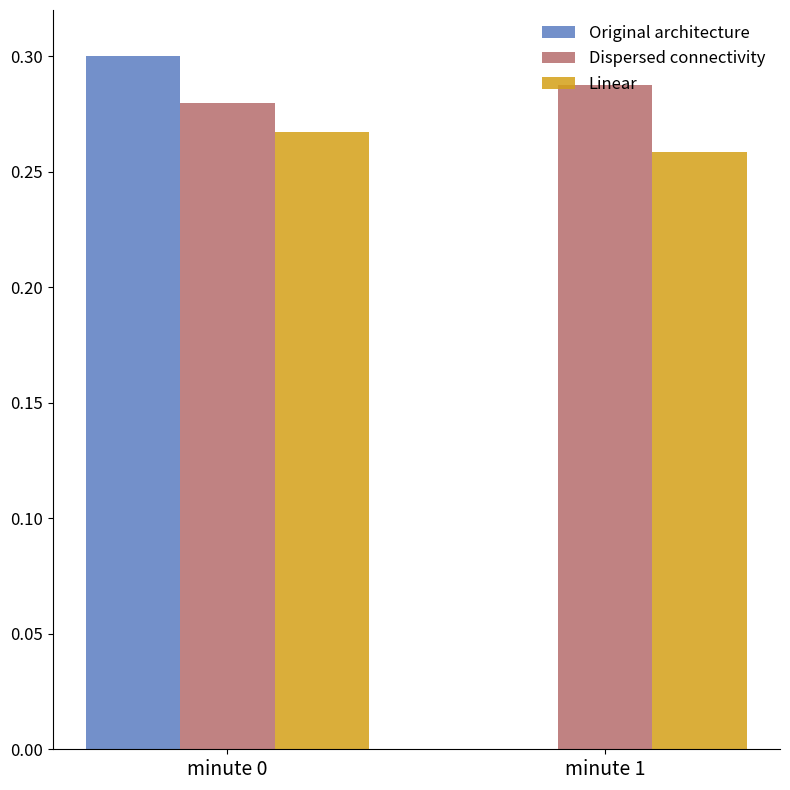

Which category has the highest value in the Original architecture series?

minute 0